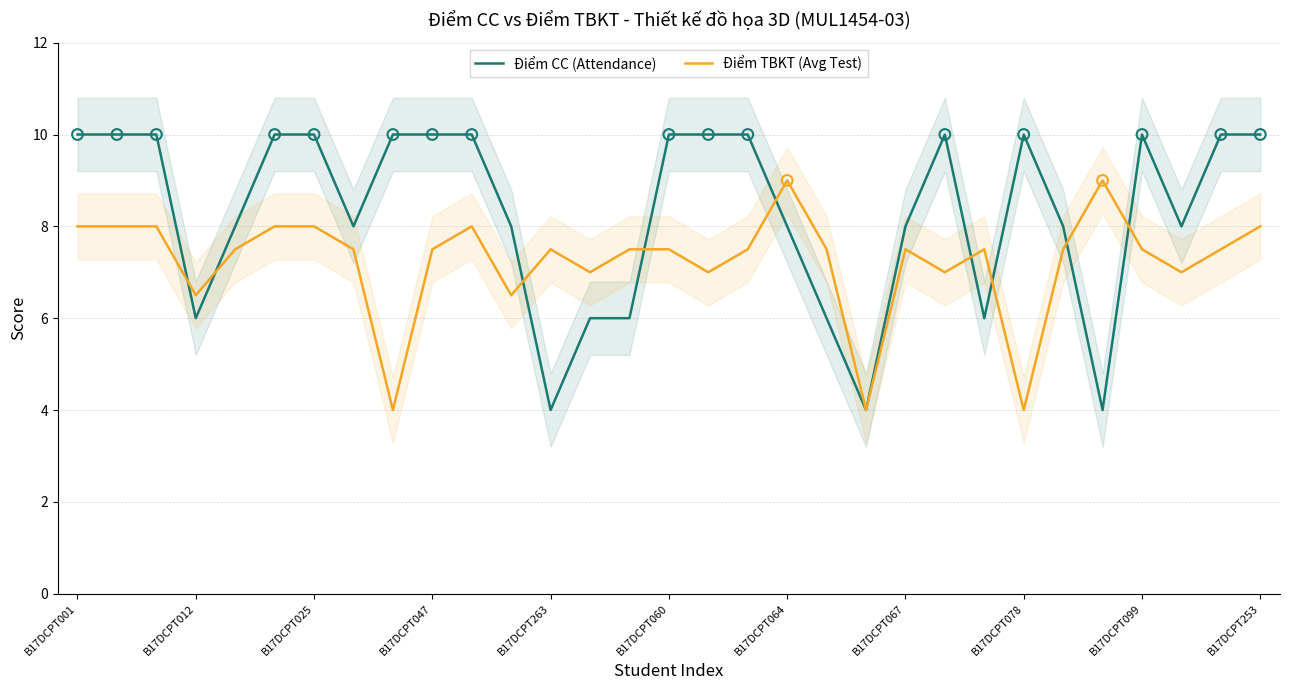

Which series reaches the maximum Y coordinate?

Điểm CC (Attendance)